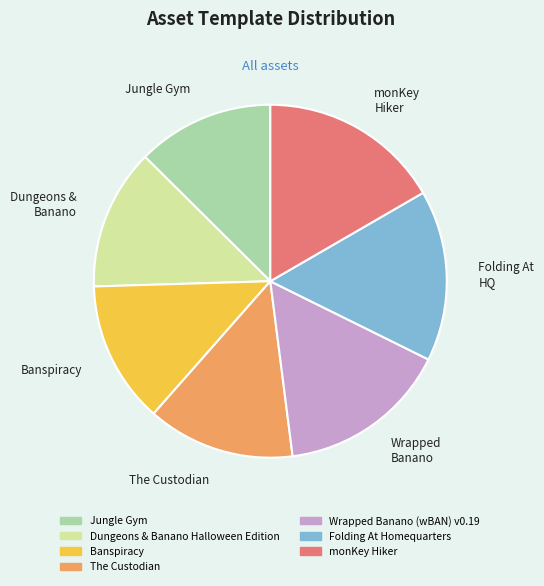

Between Folding At Homequarters and Dungeons & Banano Halloween Edition, which is larger?

Folding At Homequarters